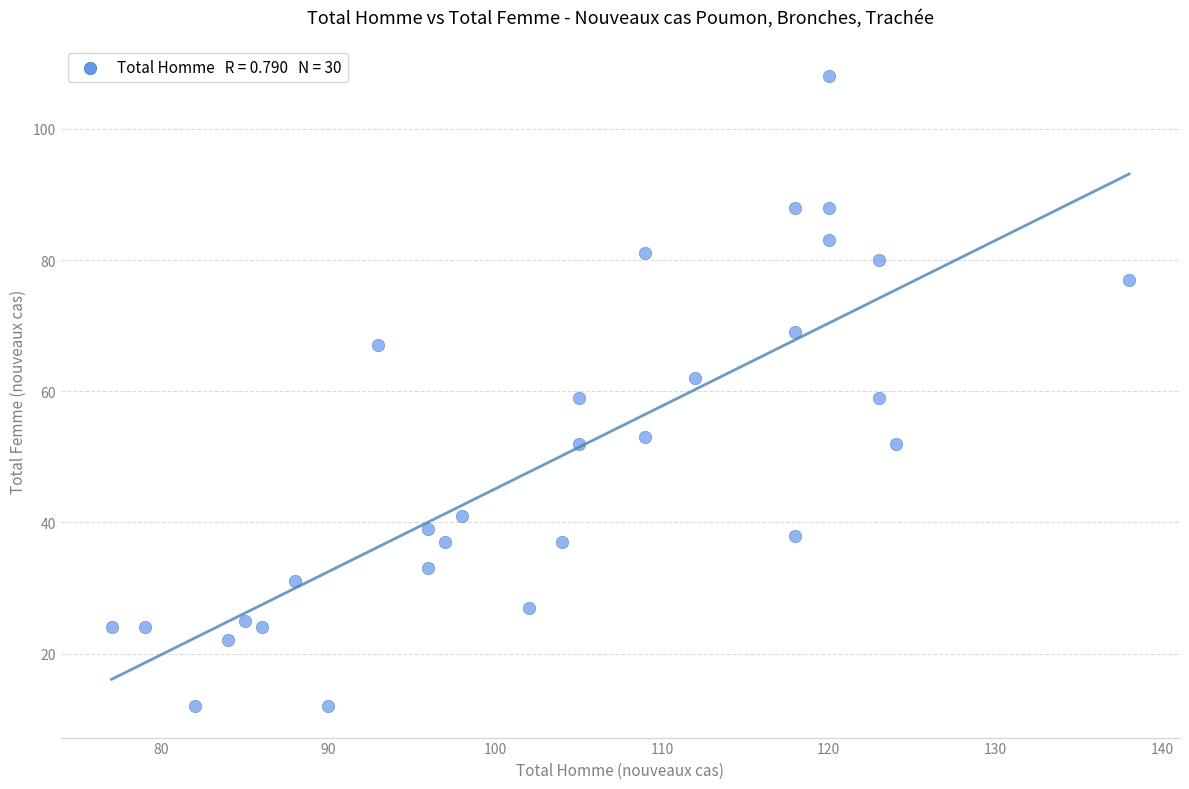

What is the range of Y values (max minus min)?

96